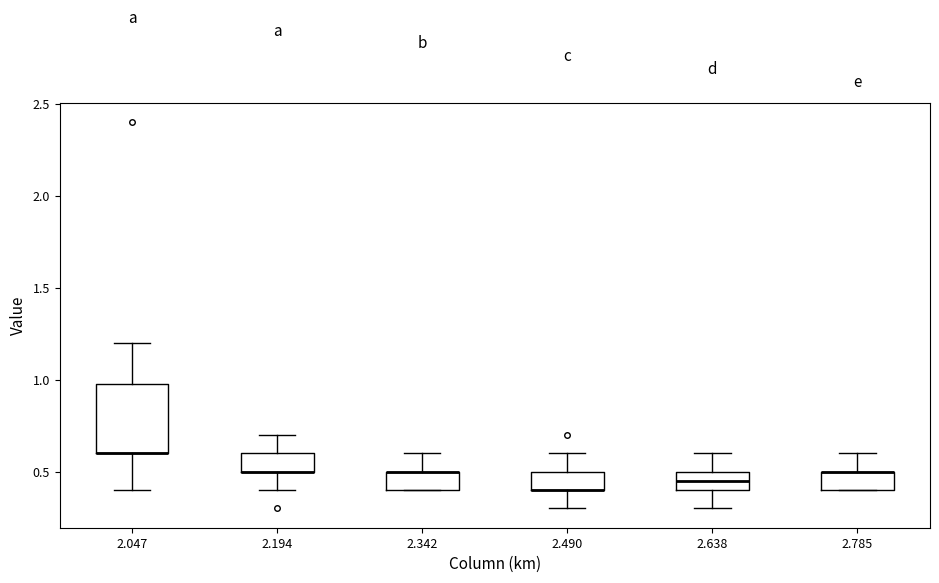

Where is the upper edge of the box at x = 2.490 on the y-axis? The values are not printed on the chart, so give them approximately, as read against the axis.

0.50